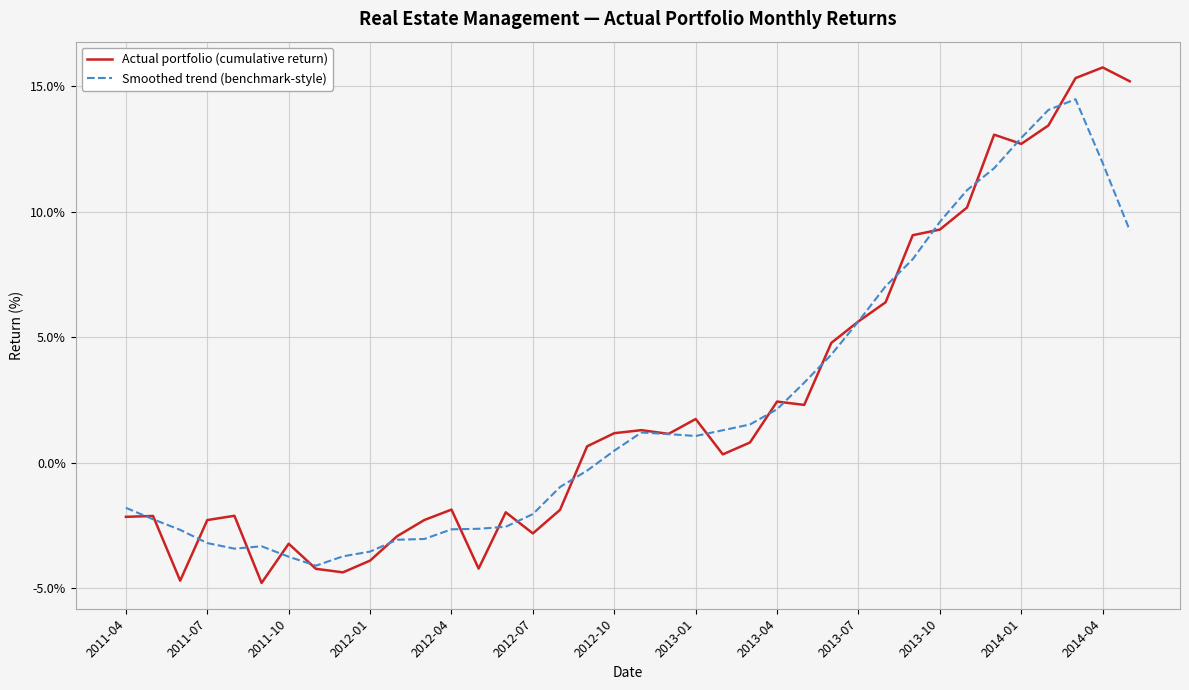

What is the minimum value shown in the chart?

-4.8